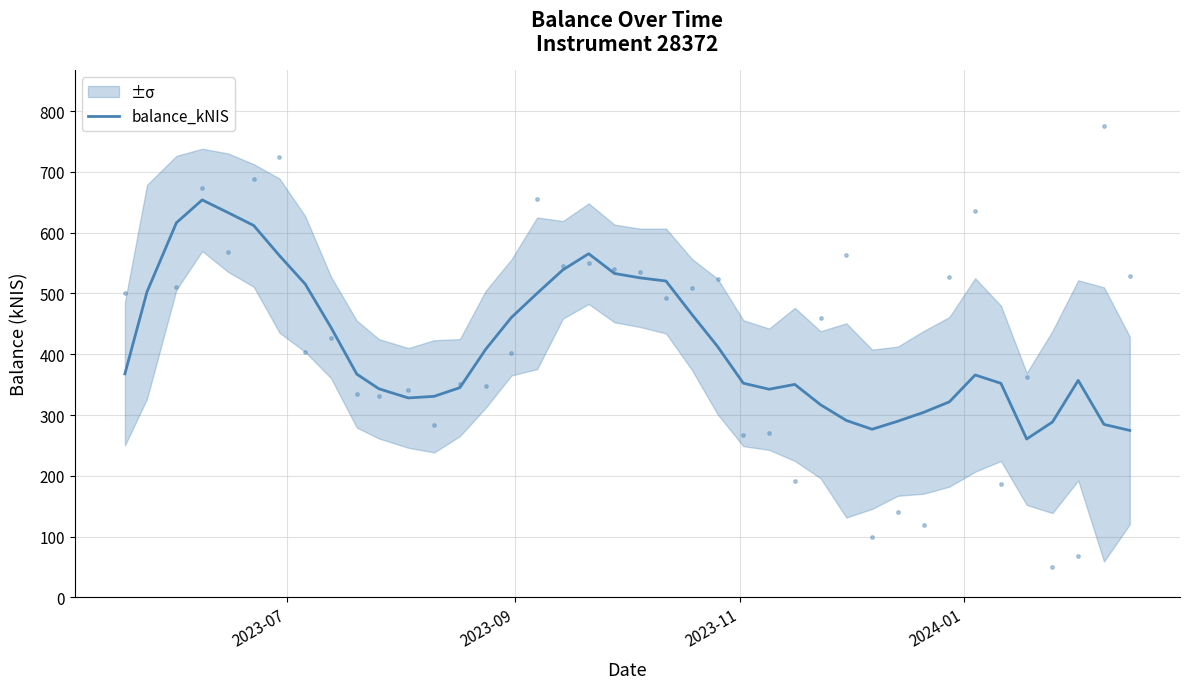

How many lines are shown in the chart?

1